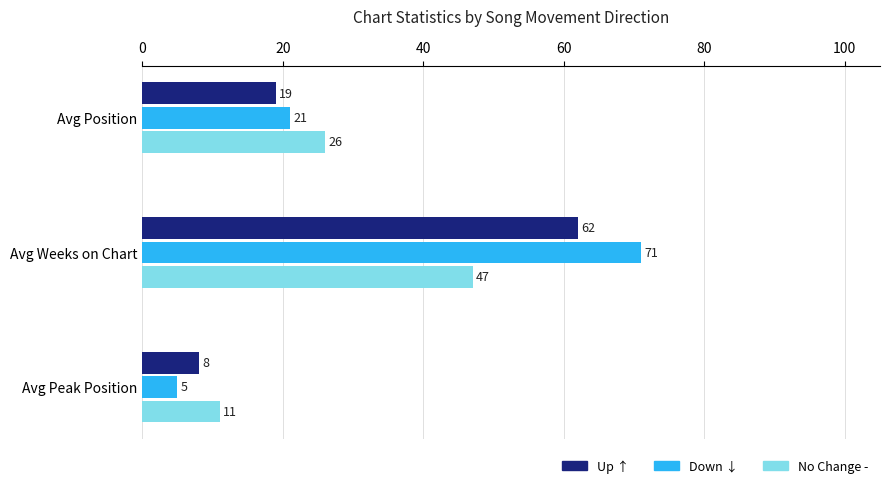

Which series has the largest range (max minus min)?

Down ↓